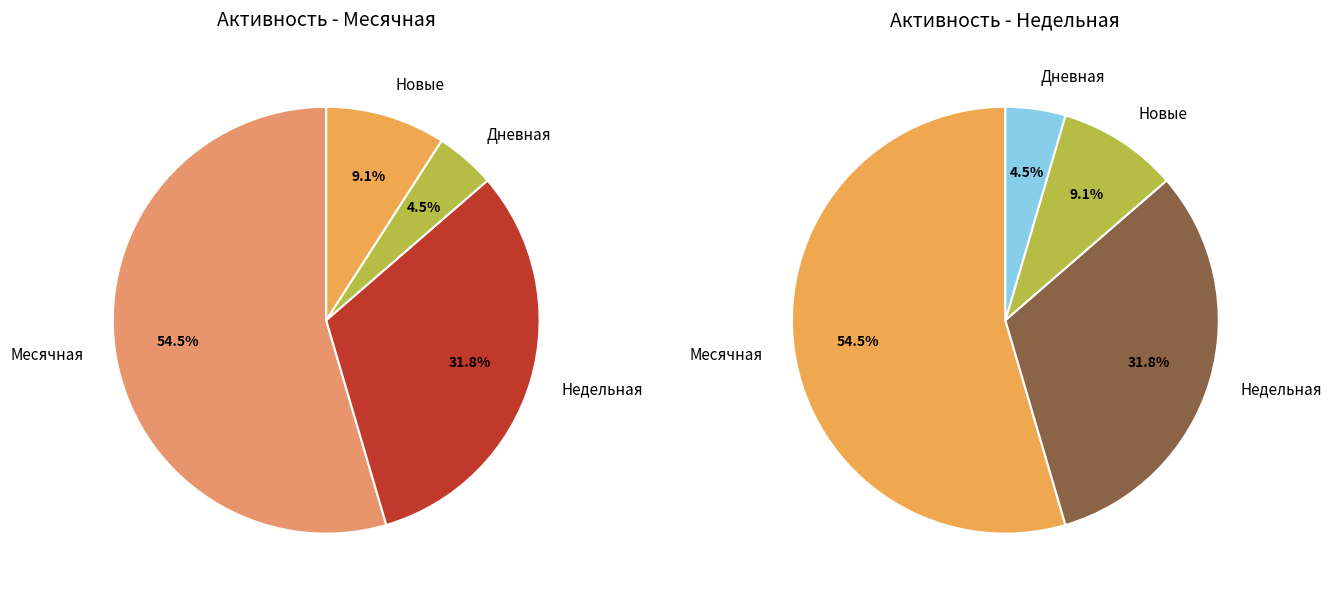

True or false: Новые accounts for 1% of the total.

False